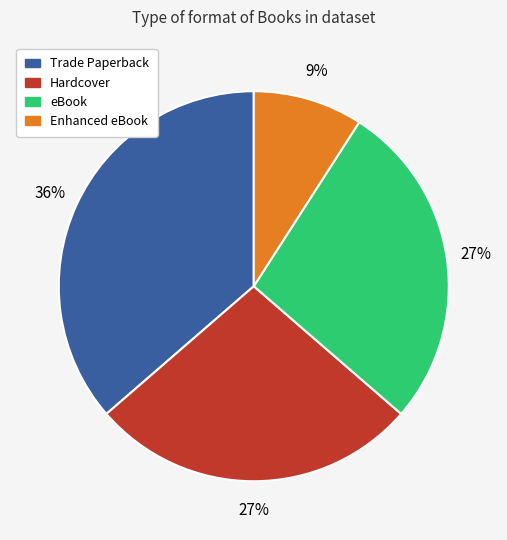

Is the sum of Hardcover and Enhanced eBook greater than half?

No